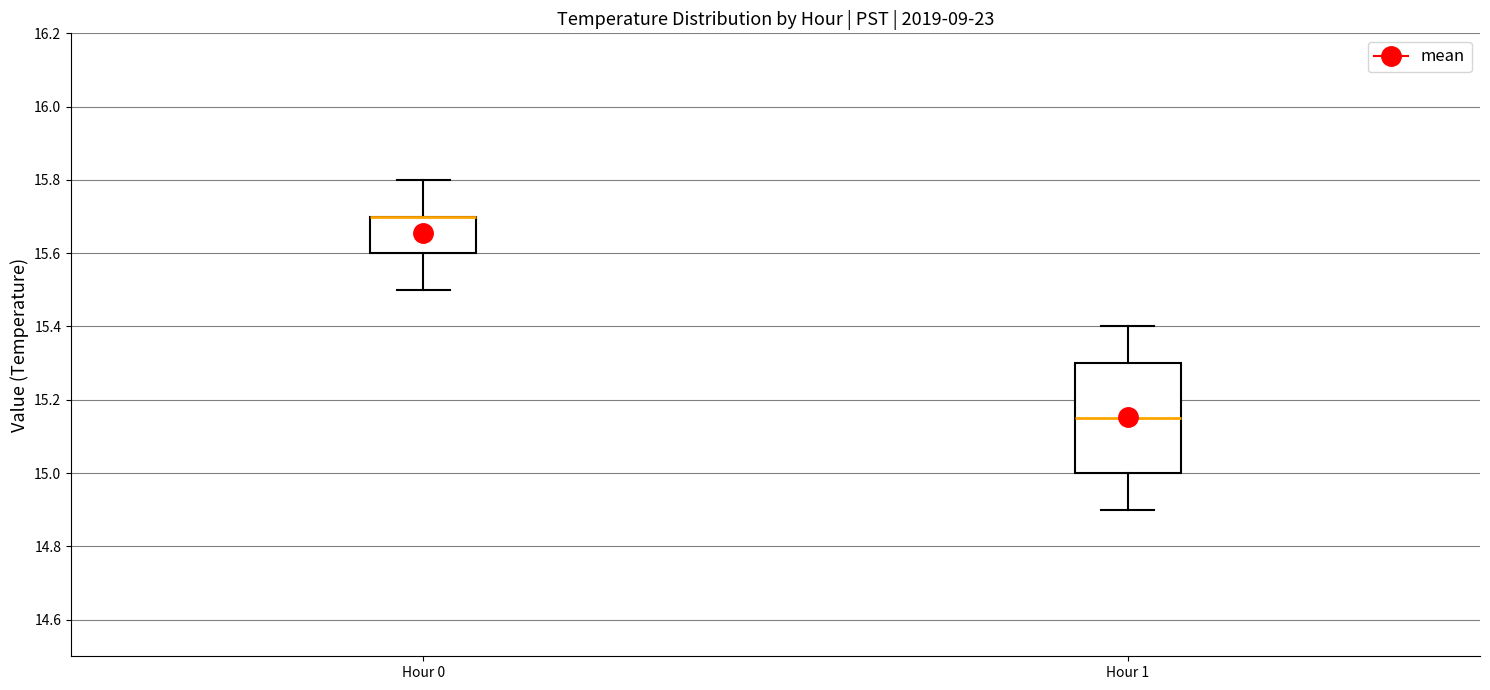

Which box is the tallest, from its lower edge to its upper edge?

Hour 1